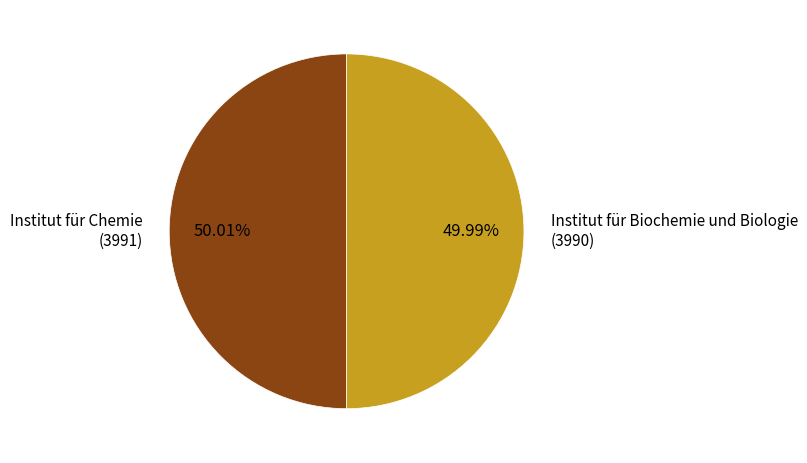

Does any single category account for the majority?

Yes